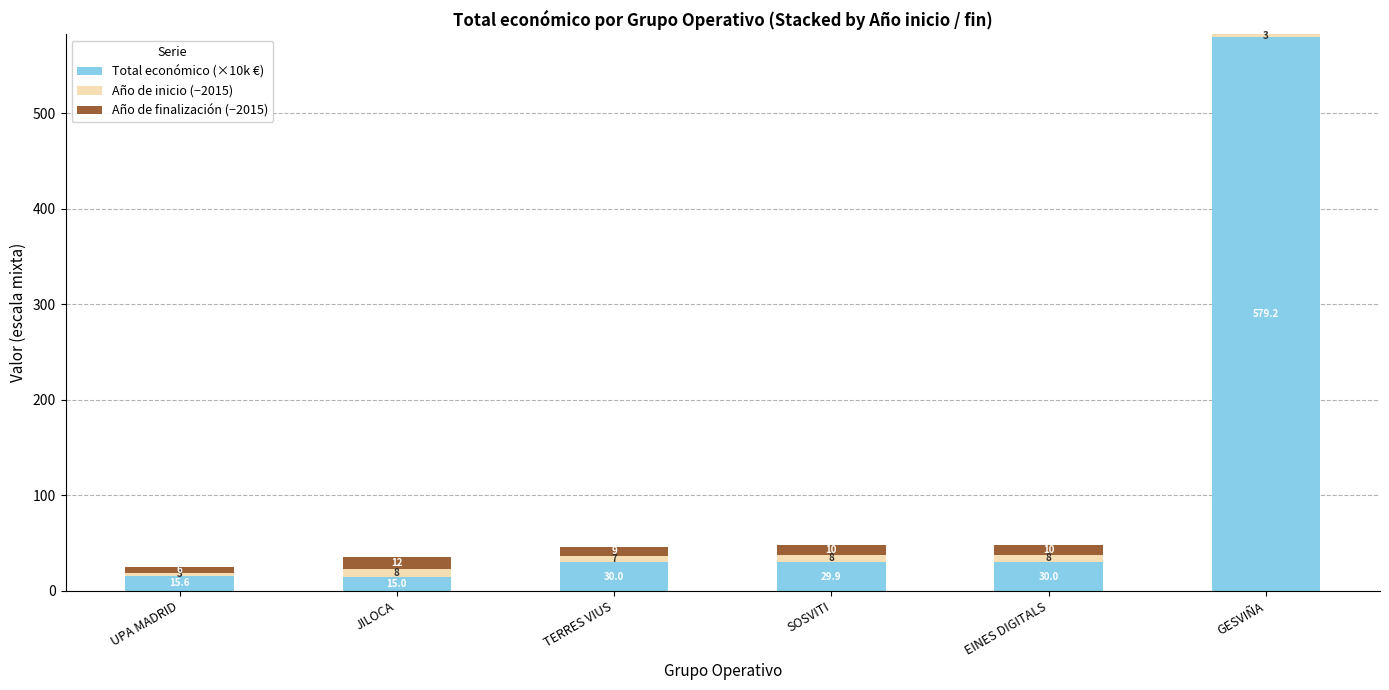

At which category is the sum across all series the highest?

GESVIÑA